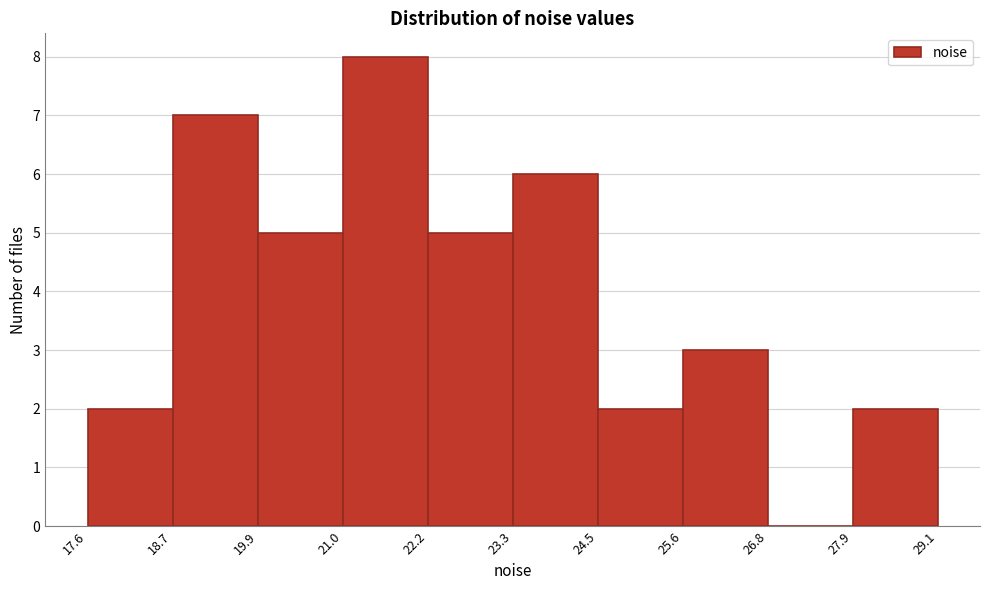

What is the height of the bar covering 18.7 to 19.9 on the x-axis? The values are not printed on the chart, so give them approximately, as read against the axis.

7